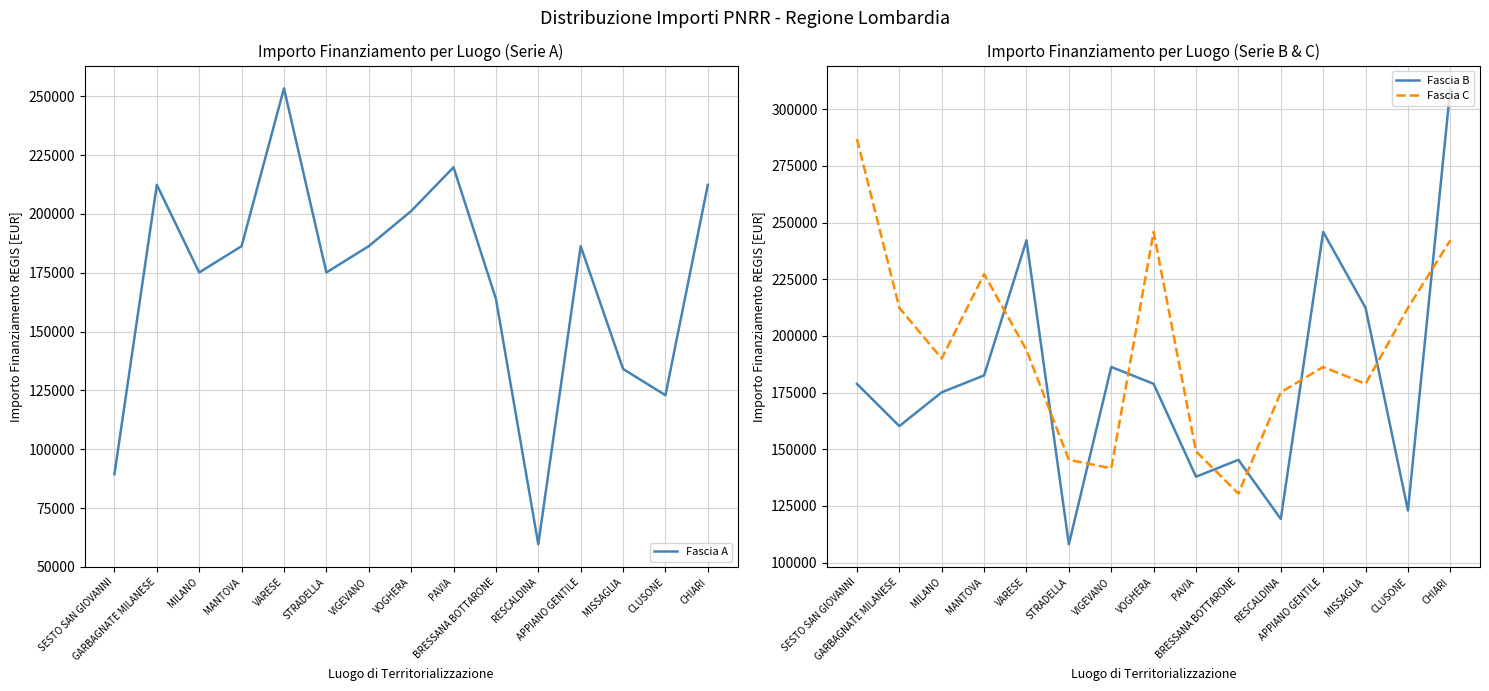

List the labels in order of Fascia B value, smallest first.

STRADELLA, RESCALDINA, CLUSONE, PAVIA, BRESSANA BOTTARONE, GARBAGNATE MILANESE, MILANO, SESTO SAN GIOVANNI, VOGHERA, MANTOVA, VIGEVANO, MISSAGLIA, VARESE, APPIANO GENTILE, CHIARI